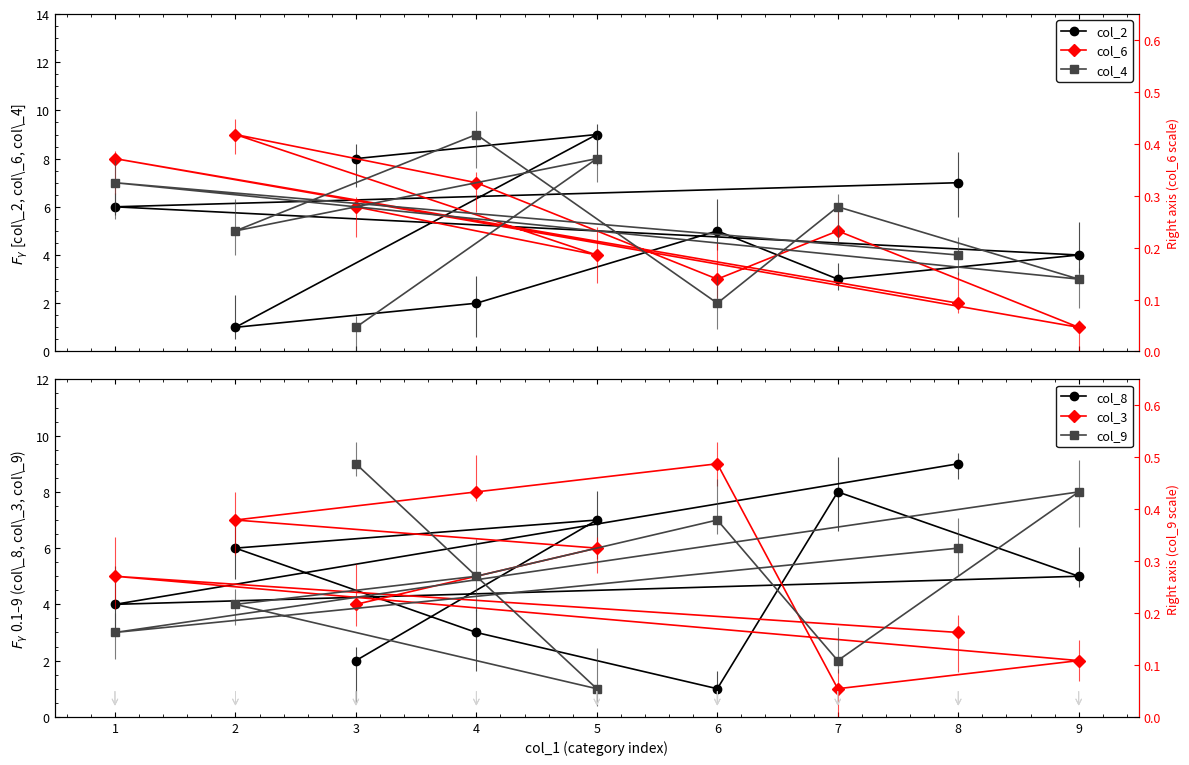

What is the difference between the maximum and minimum values in the col_4 series?

8